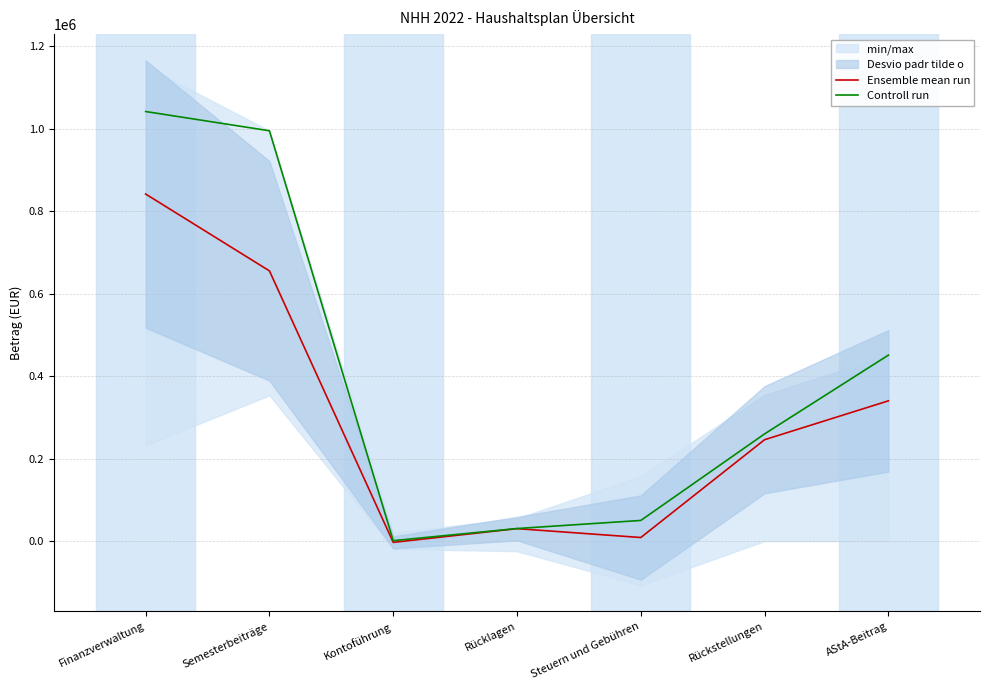

True or false: Controll run and Ensemble mean run cross at least once.

False